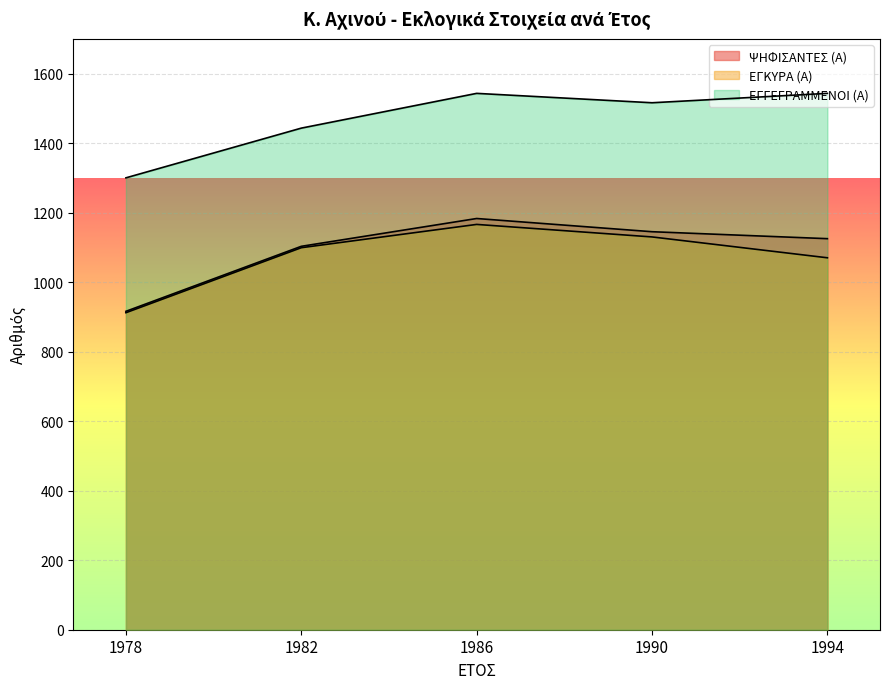

Count the number of categories in the chart.

5